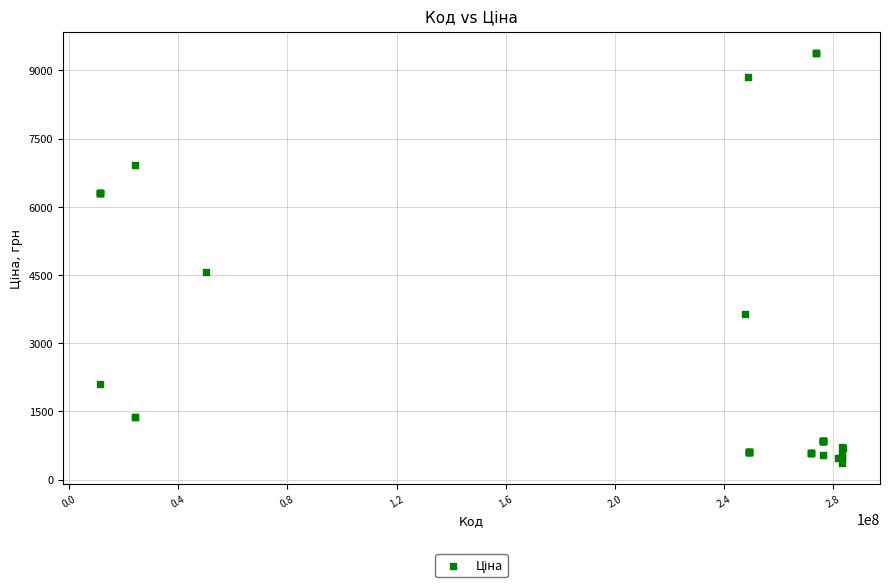

What Y value in the scatter plot is closest to 4870?

4561.9